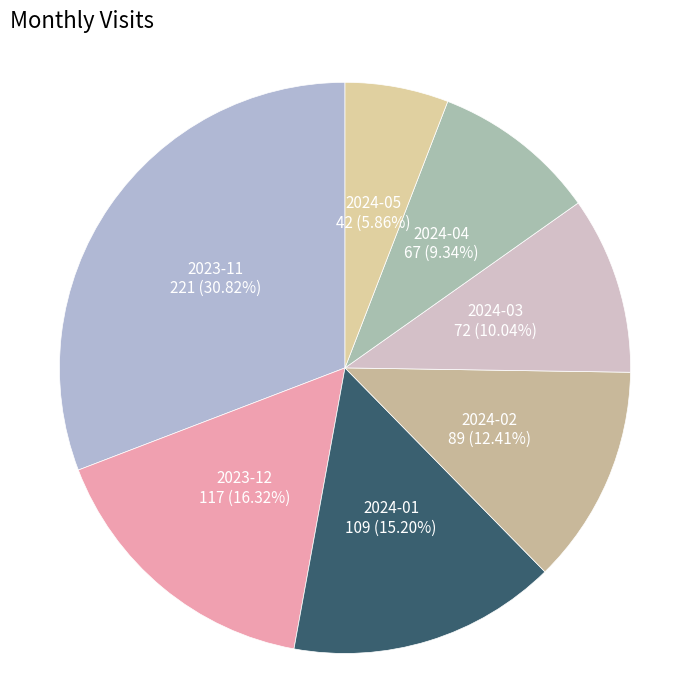

Which slice is the largest?

2023-11